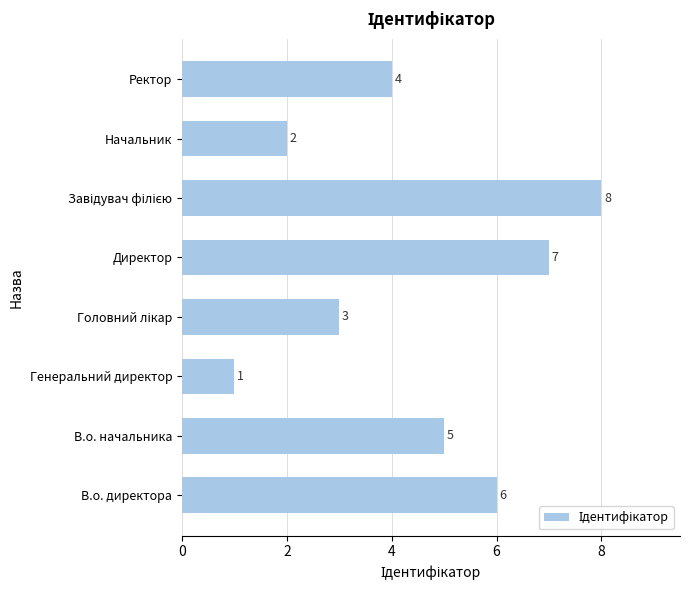

What is the sum of all values?

36